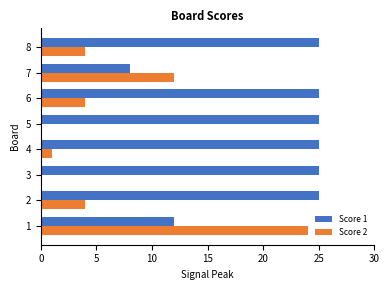

Is it true that Score 1 equals 16 at 1?

False